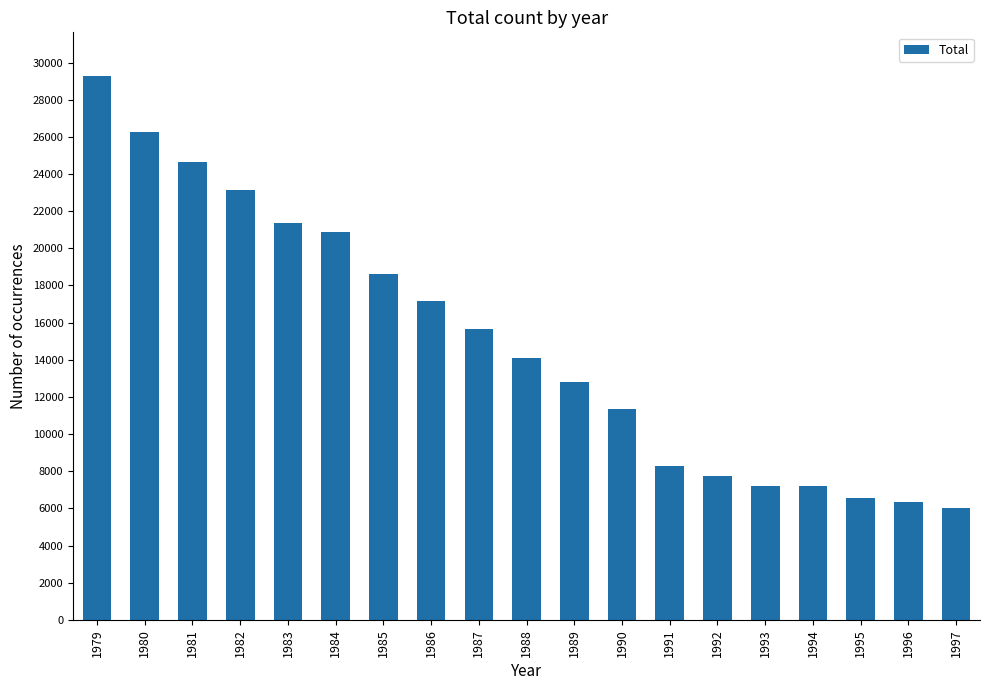

True or false: the data shows 1815 at 1996.

False